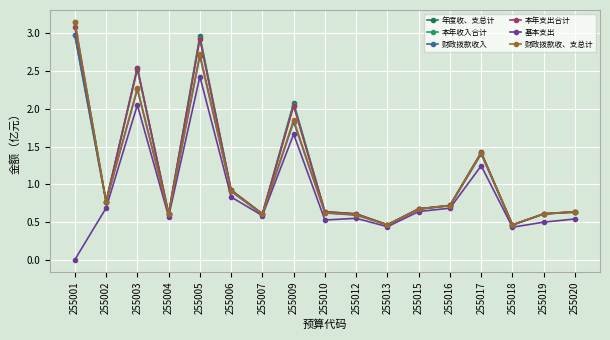

The 财政拨款收入 series shows 0.7 at 255013. True or false?

False